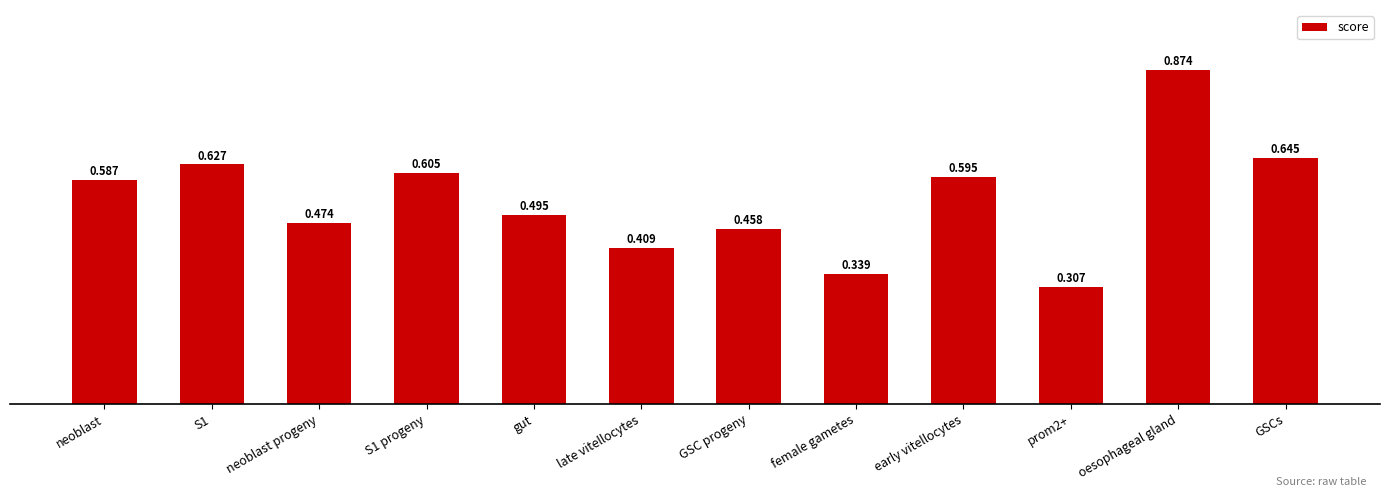

What is the label of the 8th bar from the right?

gut